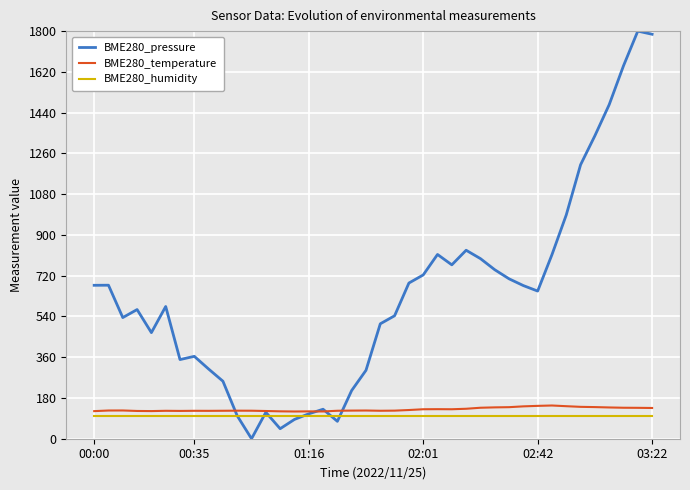

What is the average value of the BME280_humidity series?

100.0